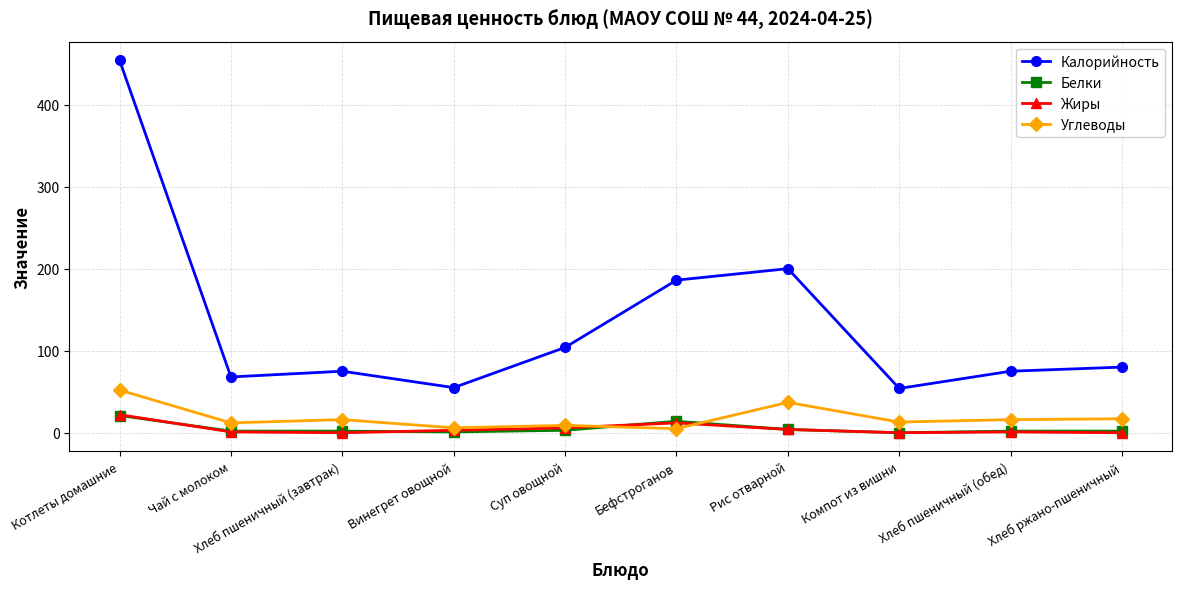

What is the maximum value shown in the chart?

454